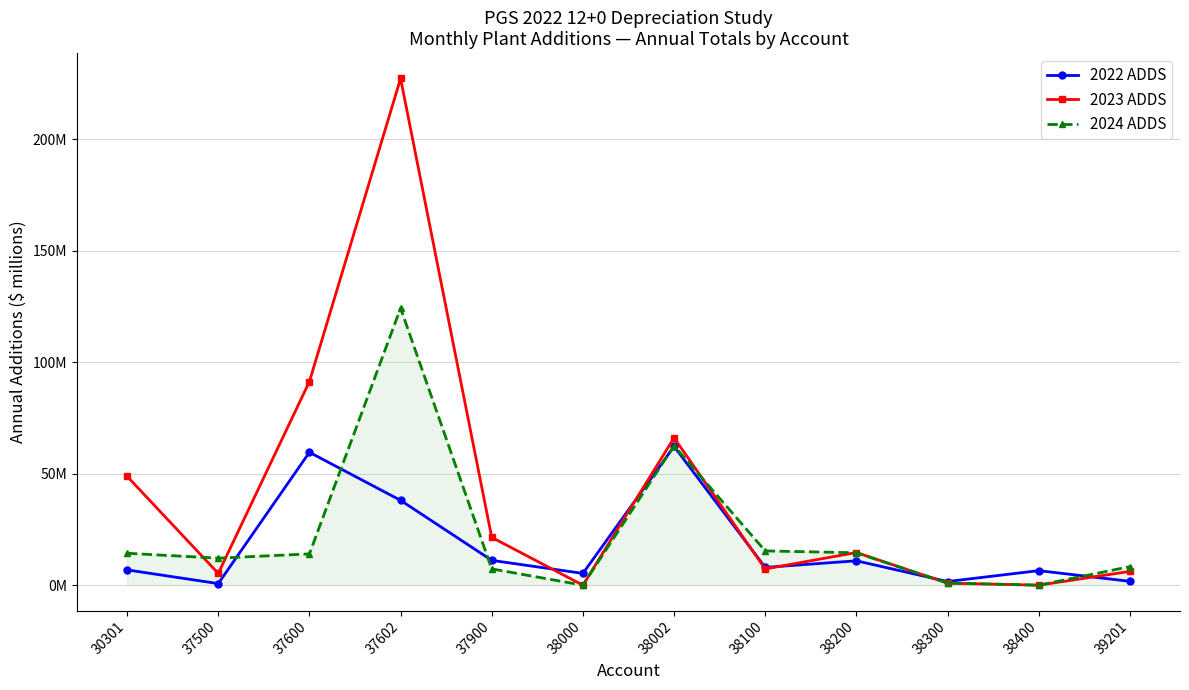

At which label is 2023 ADDS closest to 113?

37600